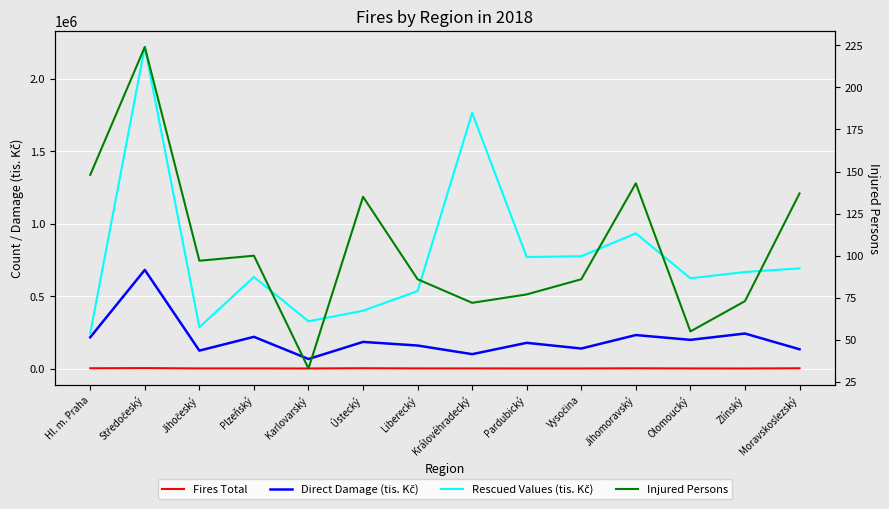

In Fires Total, how many points are higher than both neighbors (excluding endpoints)?

4